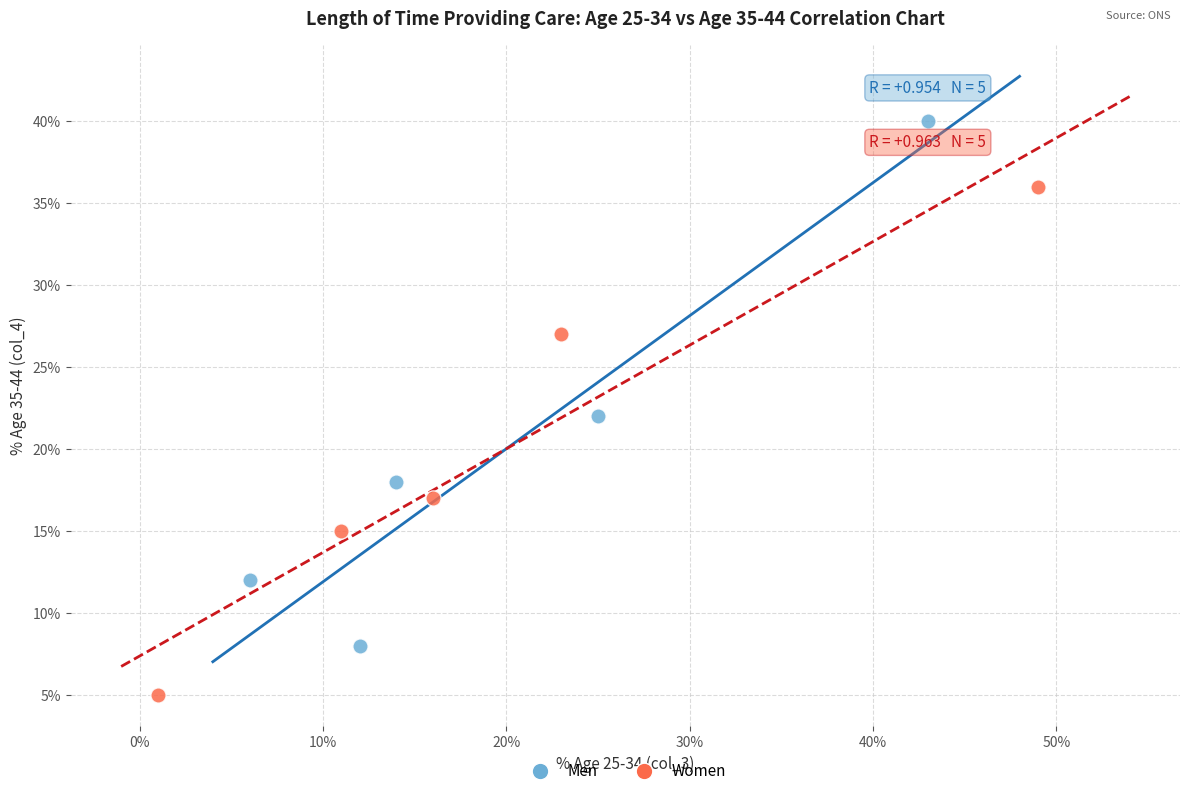

Which series reaches the minimum Y coordinate?

Women